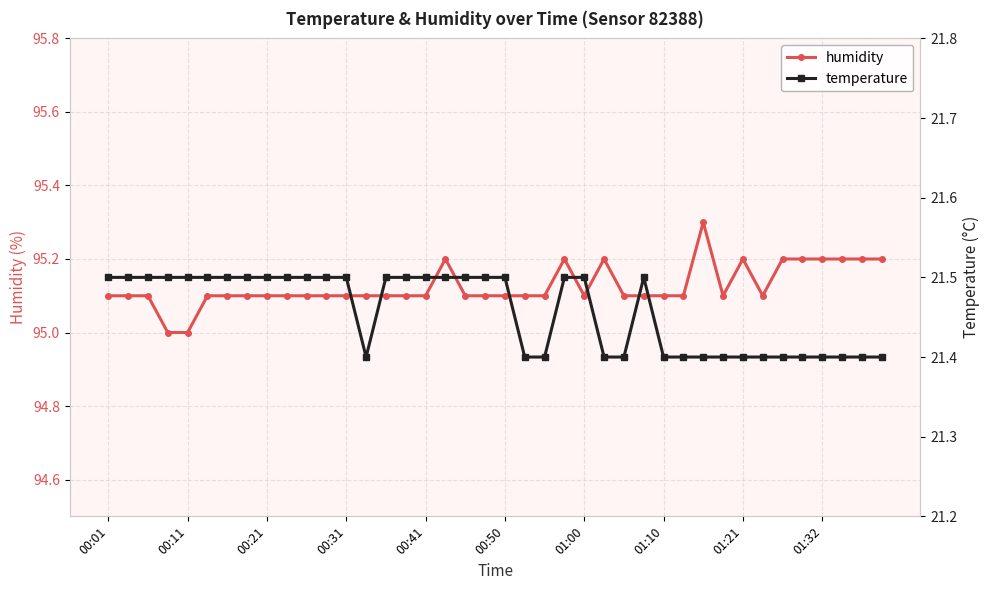

How many interior local peaks does the temperature series have?

1